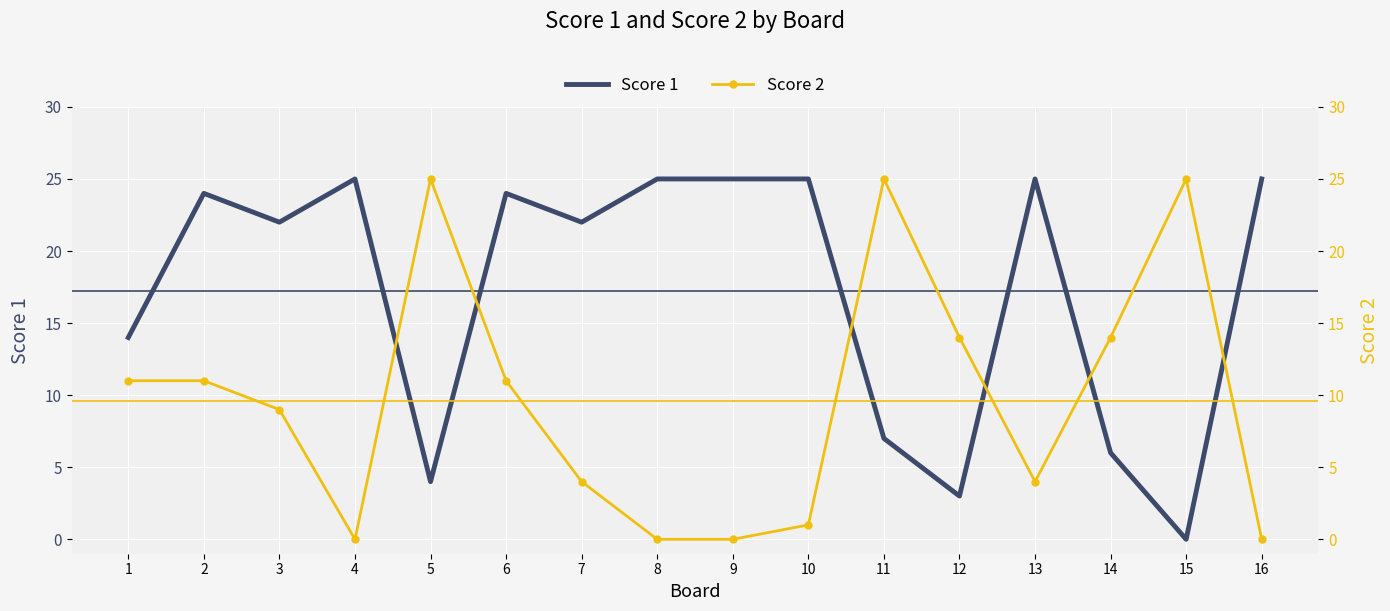

Is the value of Score 1 at 12 greater than the value of Score 2 at 1?

No